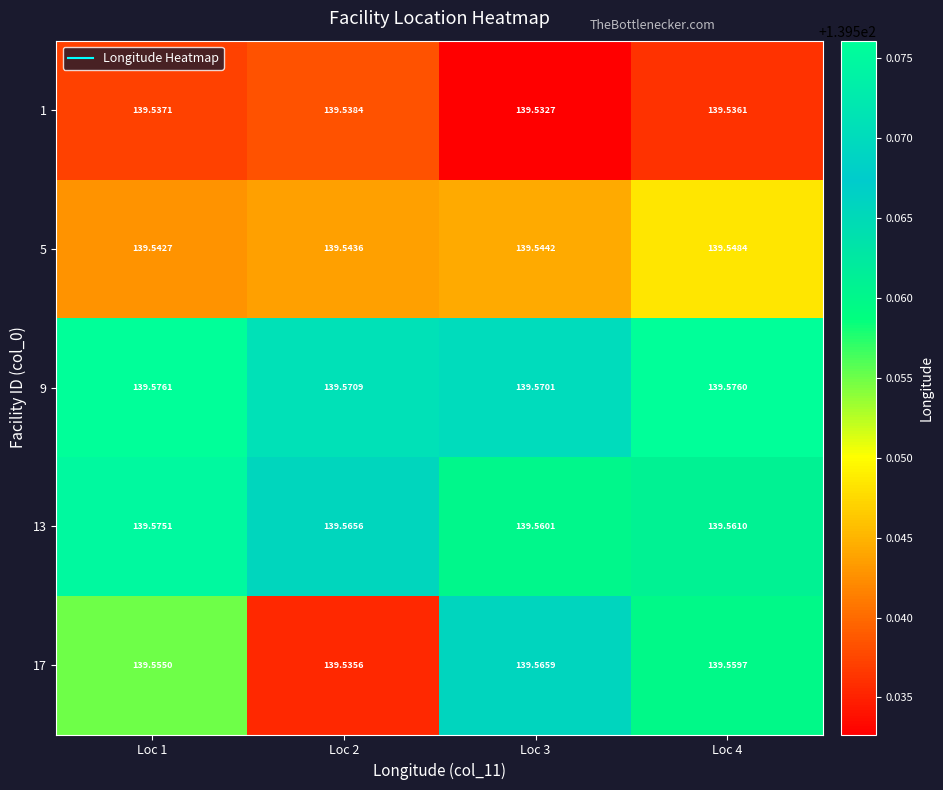

Is the value of 5 at Loc 4 greater than the value of 13 at Loc 3?

No